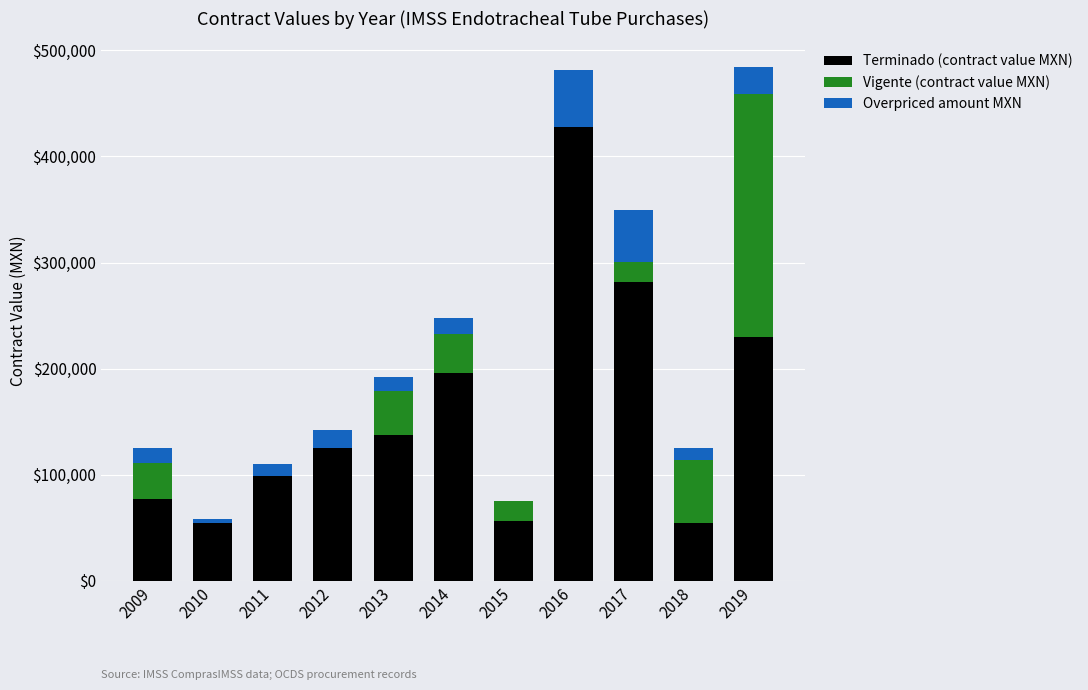

What is the total value across all series at 2012?

142353.1